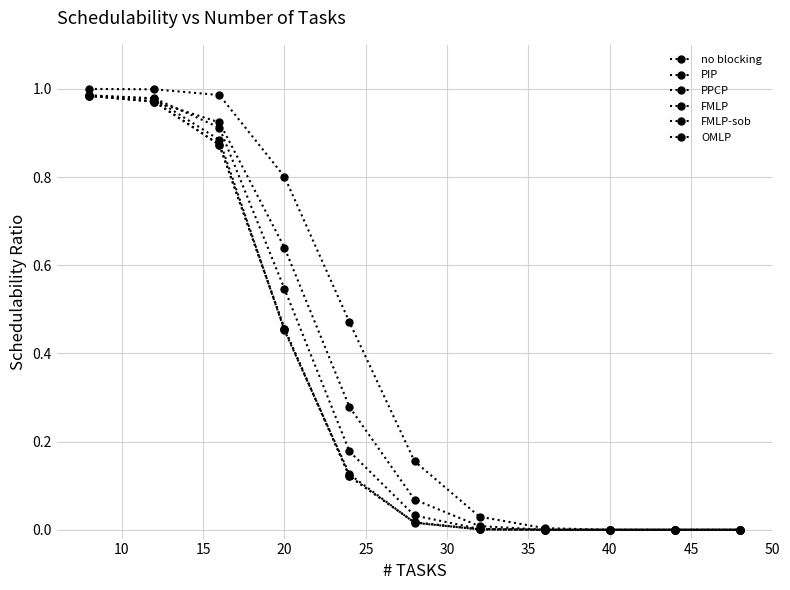

Does the chart have visible grid lines?

Yes